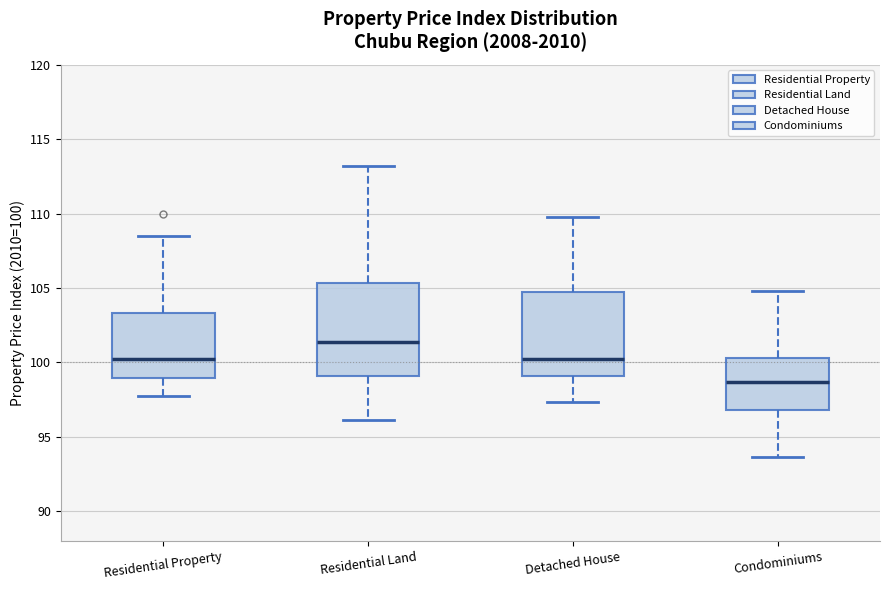

Reading left to right, transcribe this box plot: for each box, give where its median line is, the range the box spans, and where its two whiskers end, as read against the y-axis. The values are not printed on the chart, so give them approximately, as read against the axis.

Residential Property: median 100.0, box 99.0 to 103.5, whiskers 97.5 to 108.5
Residential Land: median 101.5, box 99.0 to 105.5, whiskers 96.0 to 113.0
Detached House: median 100.0, box 99.0 to 104.5, whiskers 97.5 to 110.0
Condominiums: median 98.5, box 97.0 to 100.5, whiskers 93.5 to 105.0